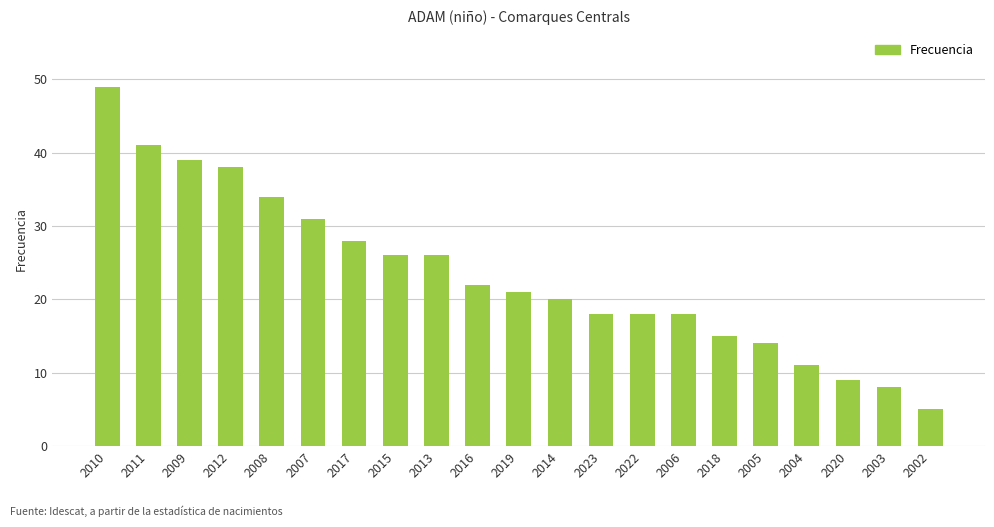

Is it true that the value at 2011 is 13?

False